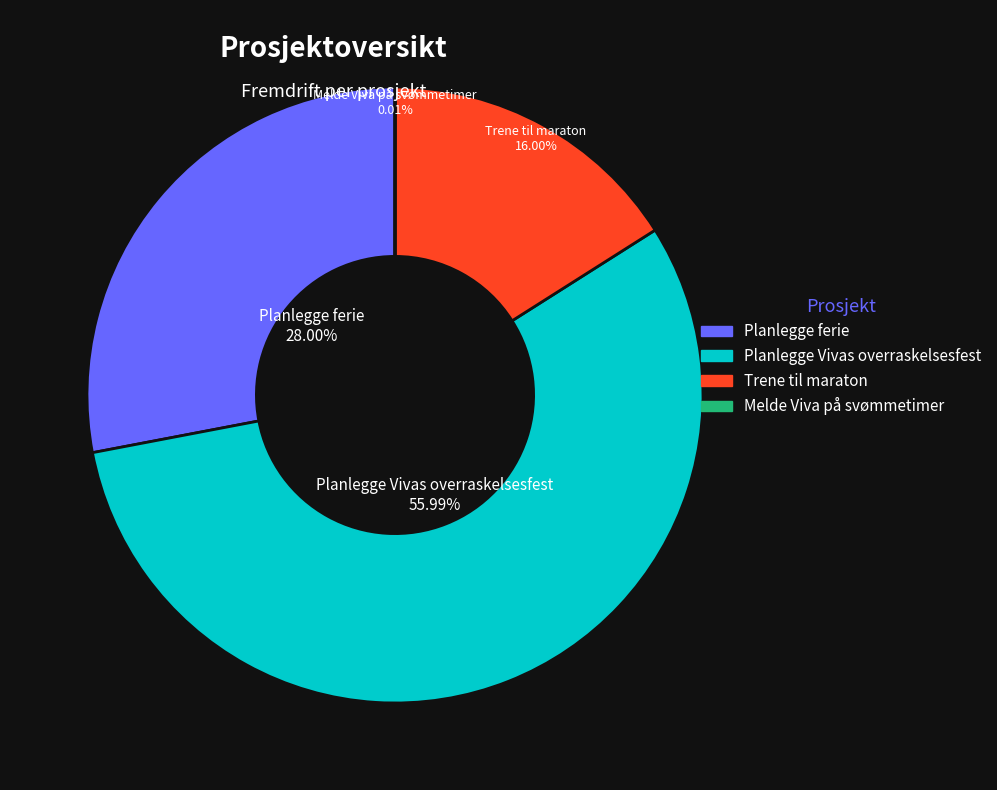

To the nearest percent, what is the difference between the largest and smallest slice percentages?

56%